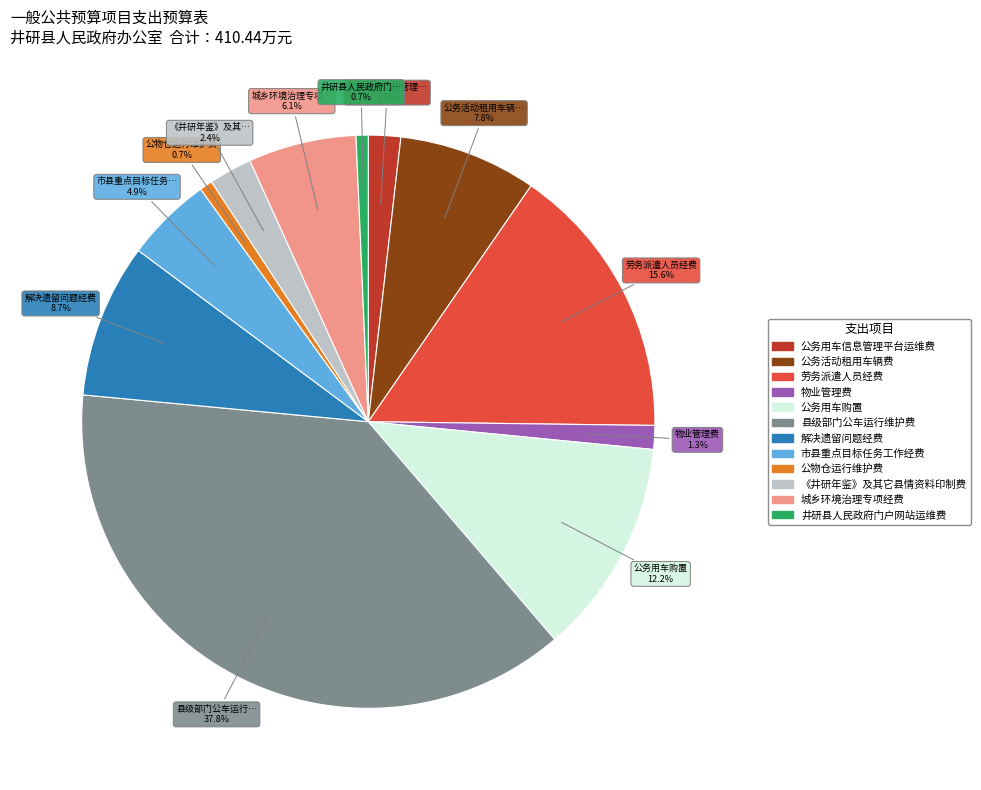

To the nearest percent, what portion does 公务活动租用车辆费 represent?

8%